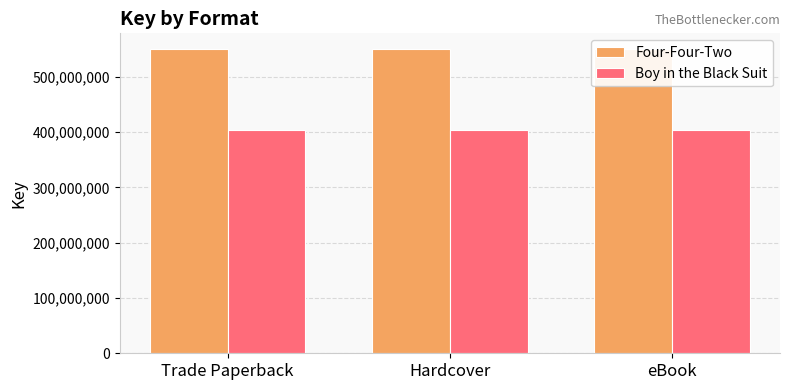

Which series has the largest total across all categories?

Four-Four-Two